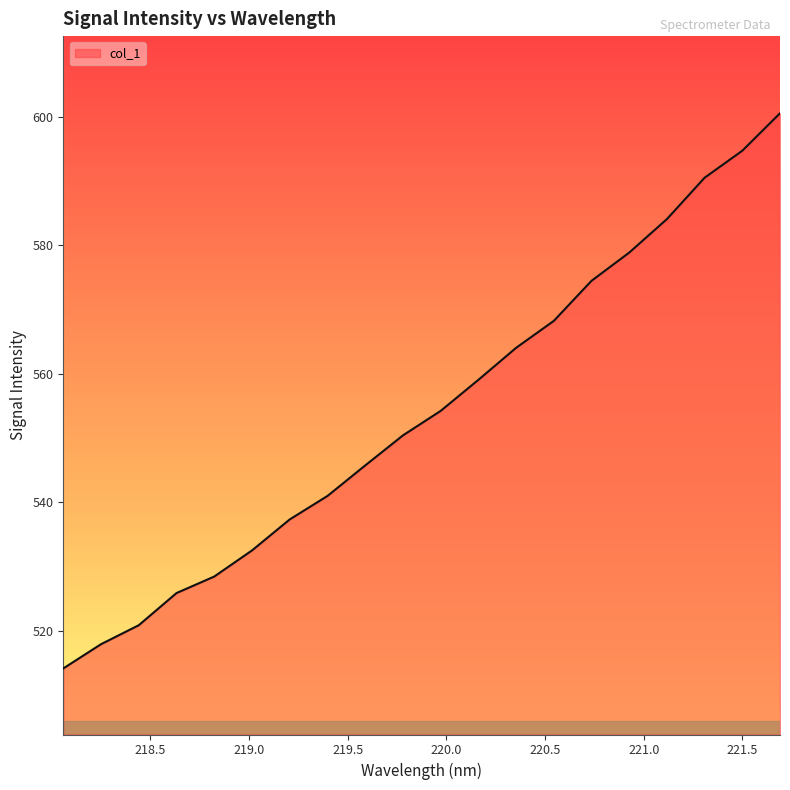

What is the smallest value displayed?

514.2